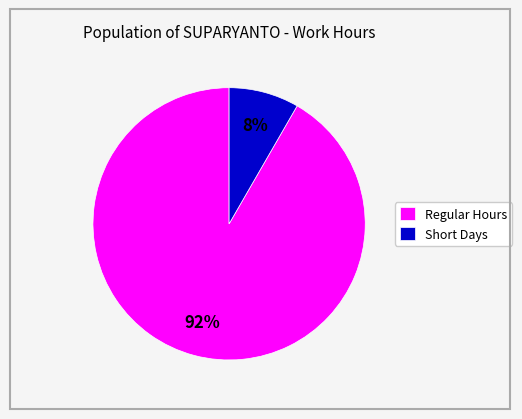

To the nearest percent, what is the average slice percentage?

50%